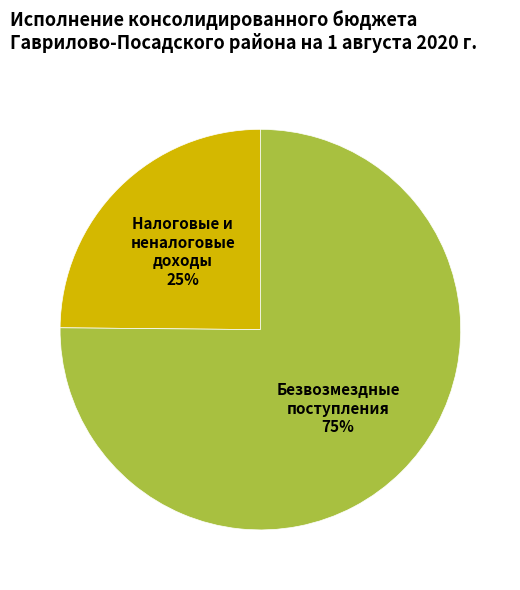

Is there any slice that represents more than half of the pie?

Yes